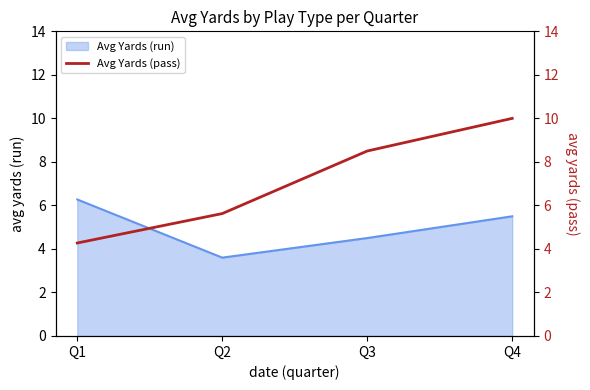

True or false: there are more than 2 points higher than both neighbors.

False